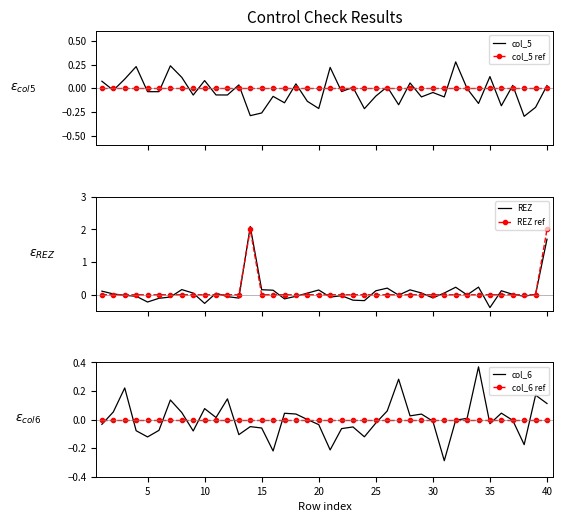

What is the highest value of the REZ series?

2.1